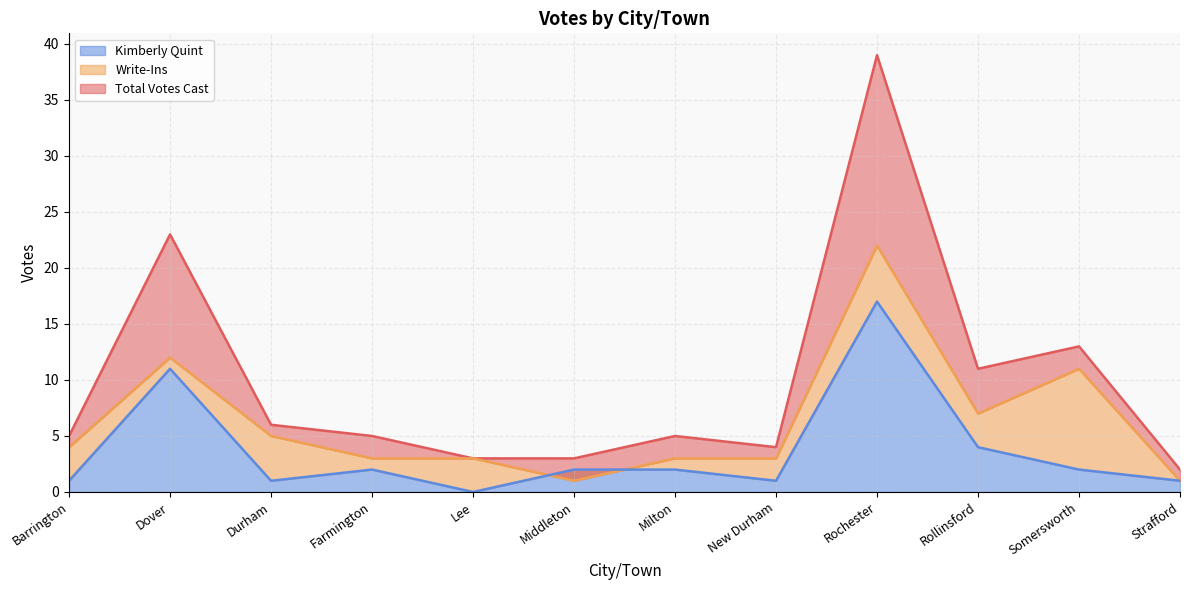

Between Somersworth and Lee, which is larger?

Somersworth